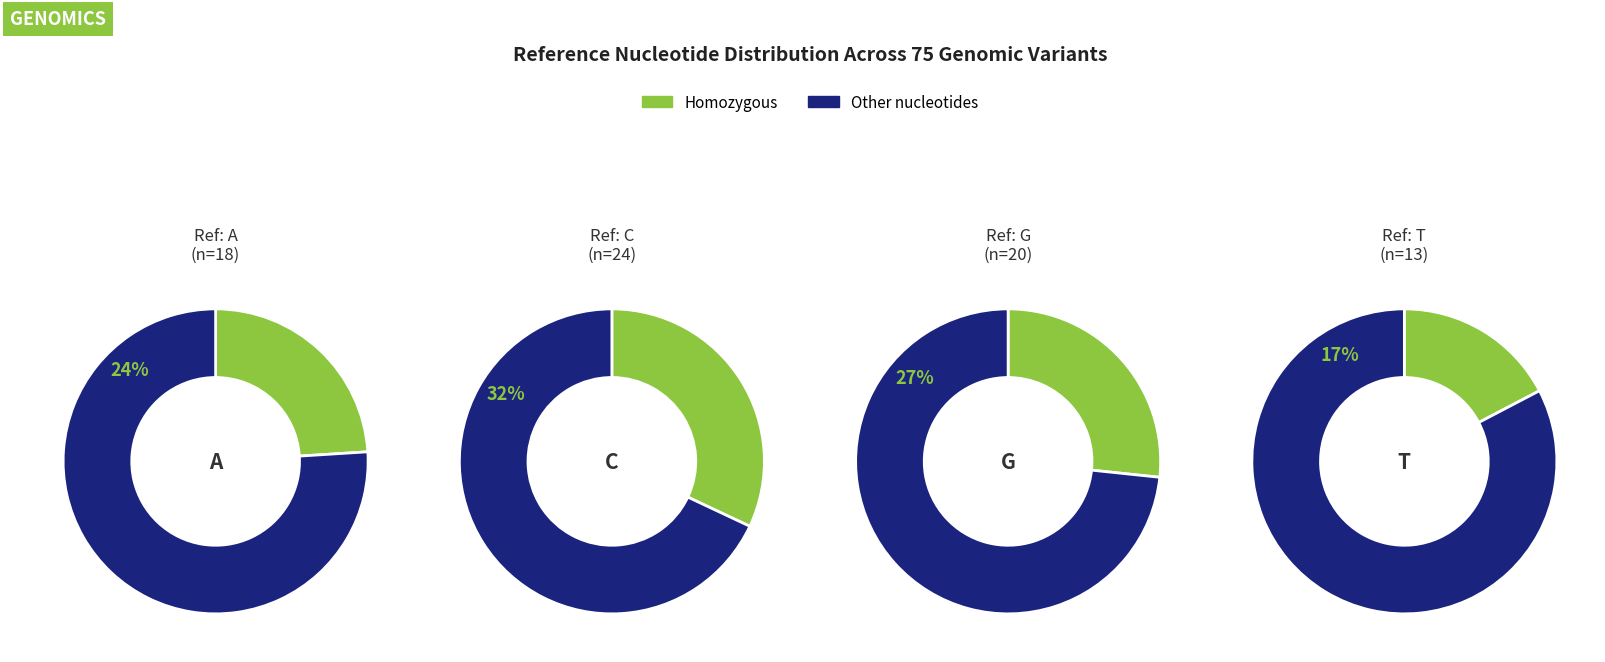

What percentage is the A slice, to the nearest percent?

24%